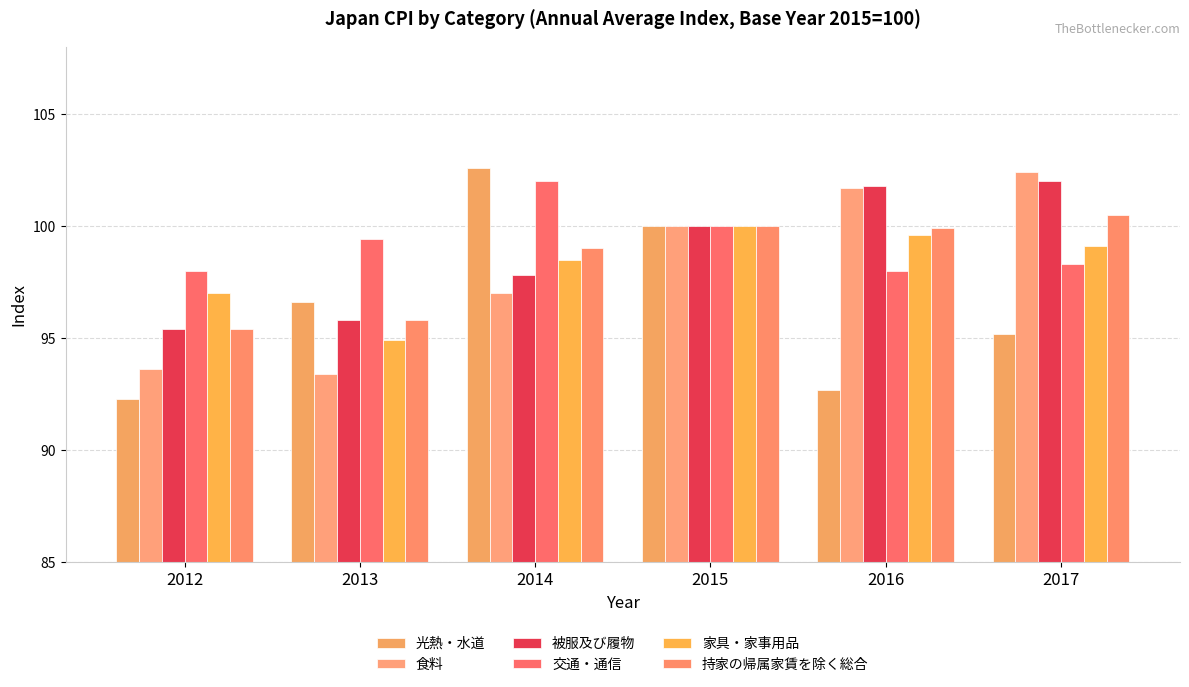

How many bars are there in total?

36